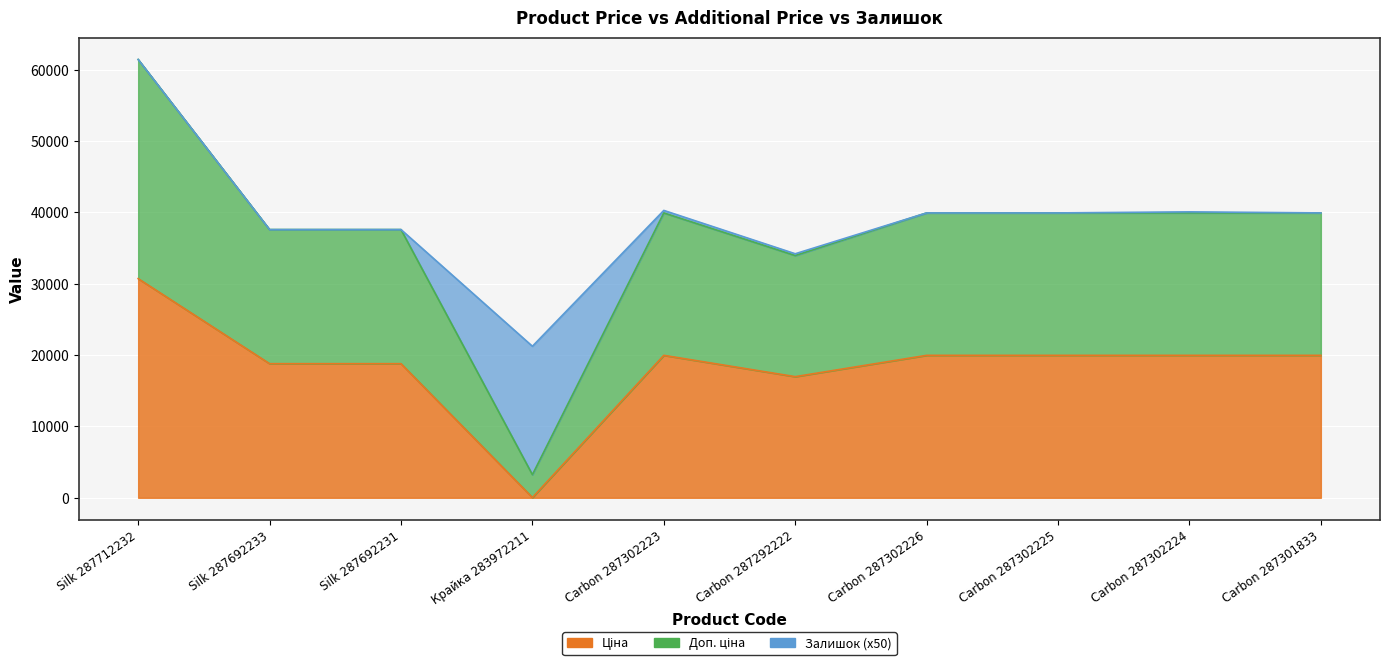

In Ціна, how many points are lower than both neighbors (excluding endpoints)?

2